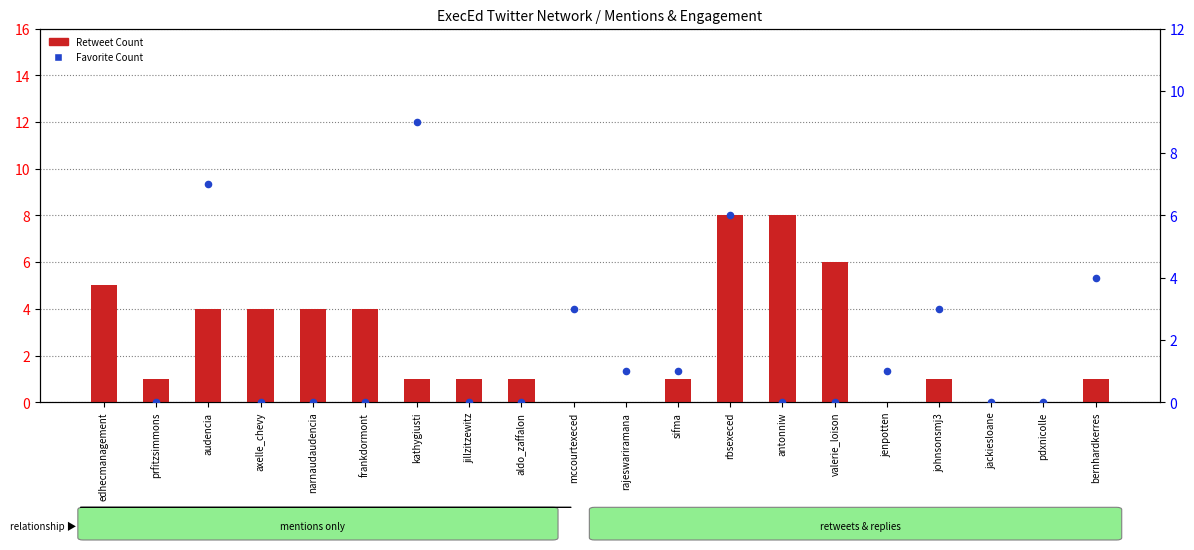

Which series reaches the maximum Y coordinate?

Favorite Count